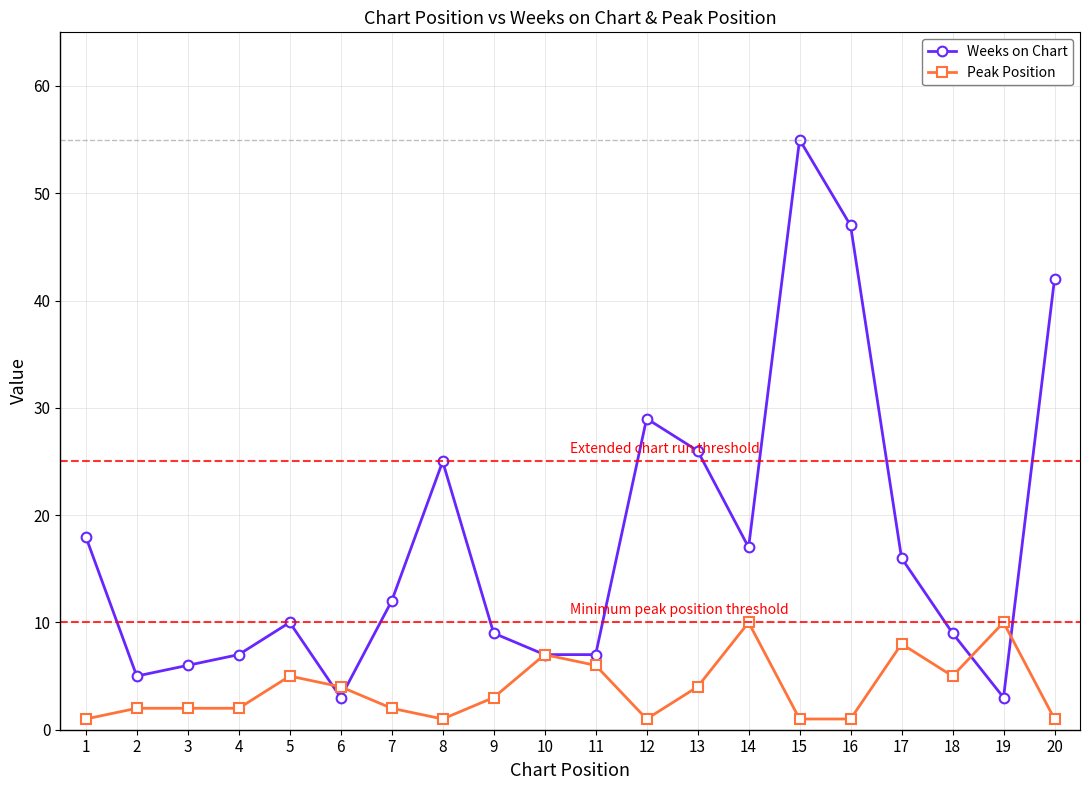

Which series ends up on top after the final intersection of Weeks on Chart and Peak Position?

Weeks on Chart